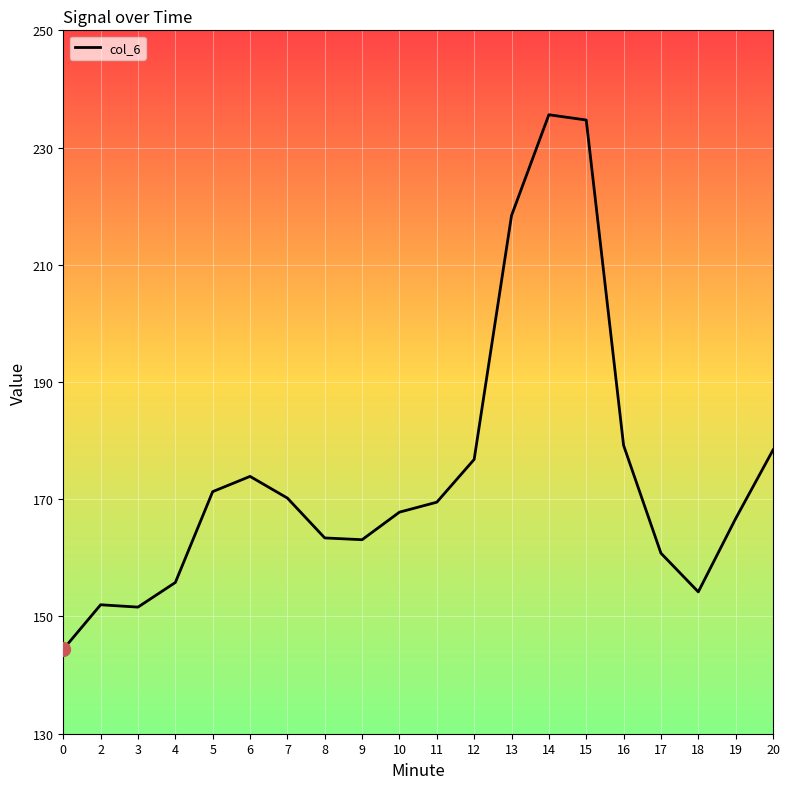

Is it true that the value at 3 is 151.6?

True